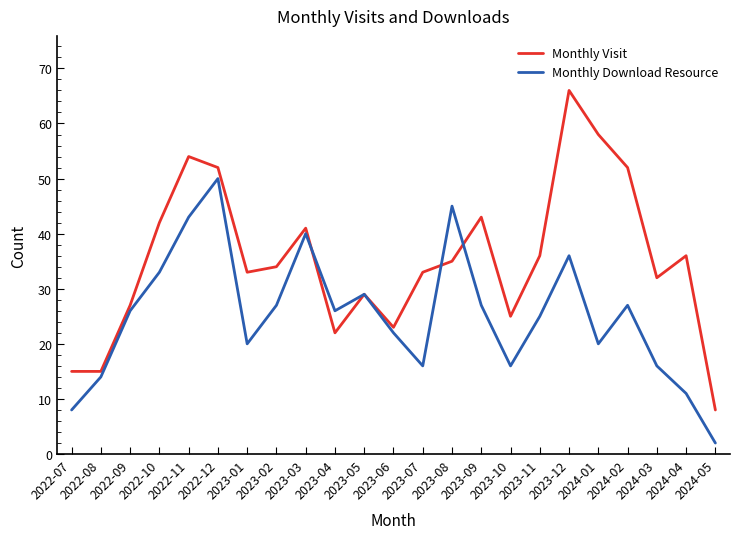

Which series has the largest total across all categories?

Monthly Visit